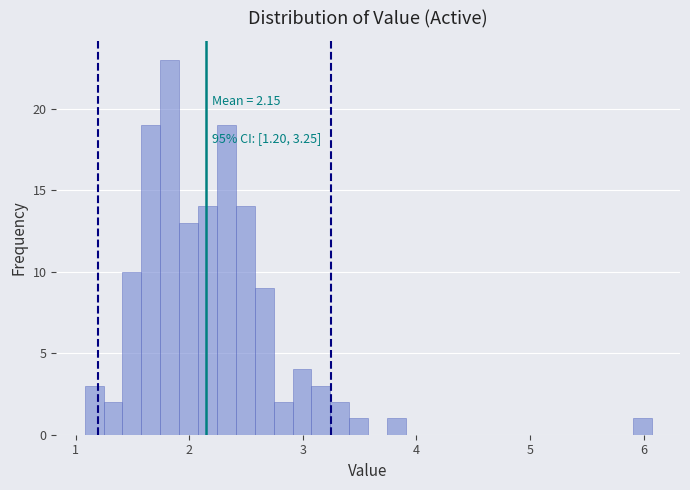

Read against the x-axis, roughly where is the centre of the tallest bar?

1.8